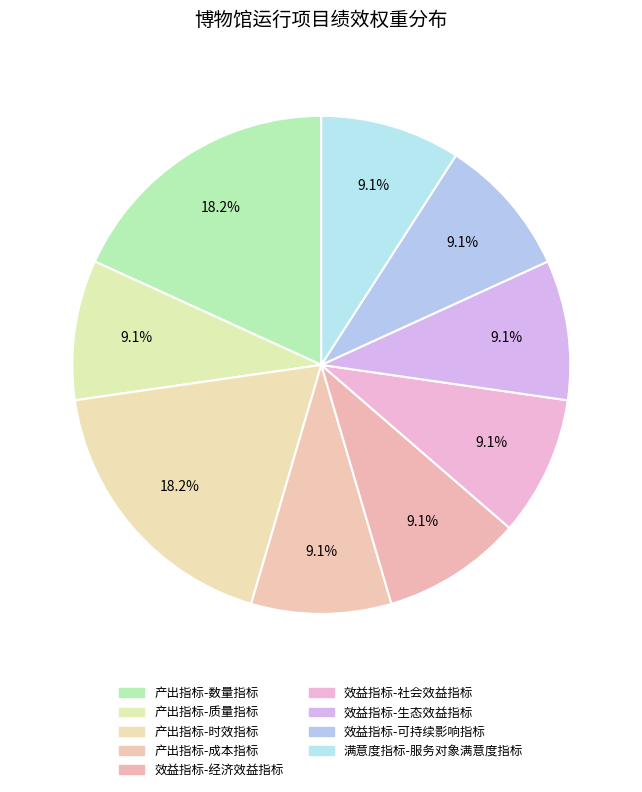

Rank the categories by value from lowest to highest.

产出指标-质量指标, 产出指标-成本指标, 效益指标-经济效益指标, 效益指标-社会效益指标, 效益指标-生态效益指标, 效益指标-可持续影响指标, 满意度指标-服务对象满意度指标, 产出指标-数量指标, 产出指标-时效指标